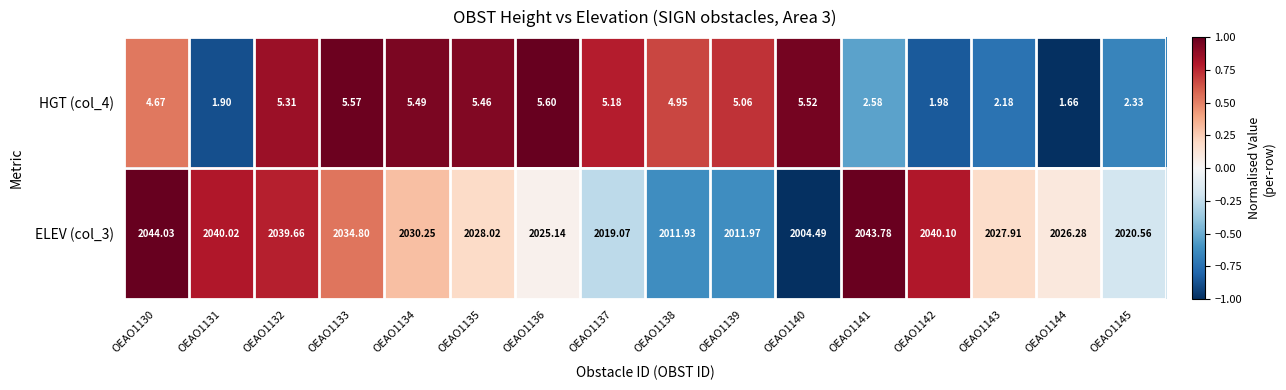

What is the greatest value displayed?

2044.0